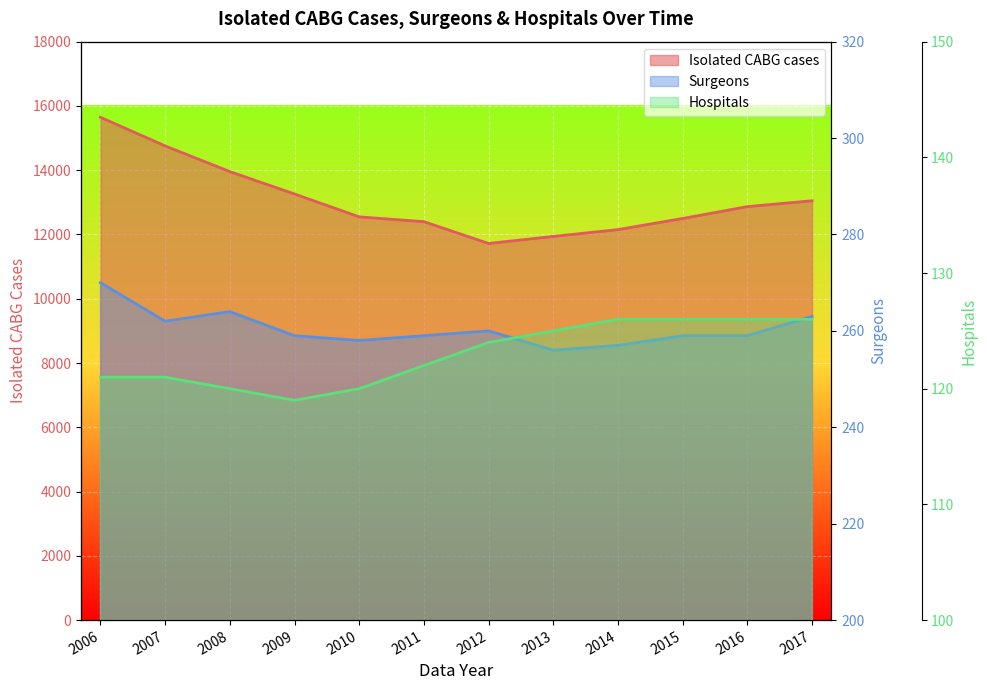

At which category is the sum across all series the highest?

2006